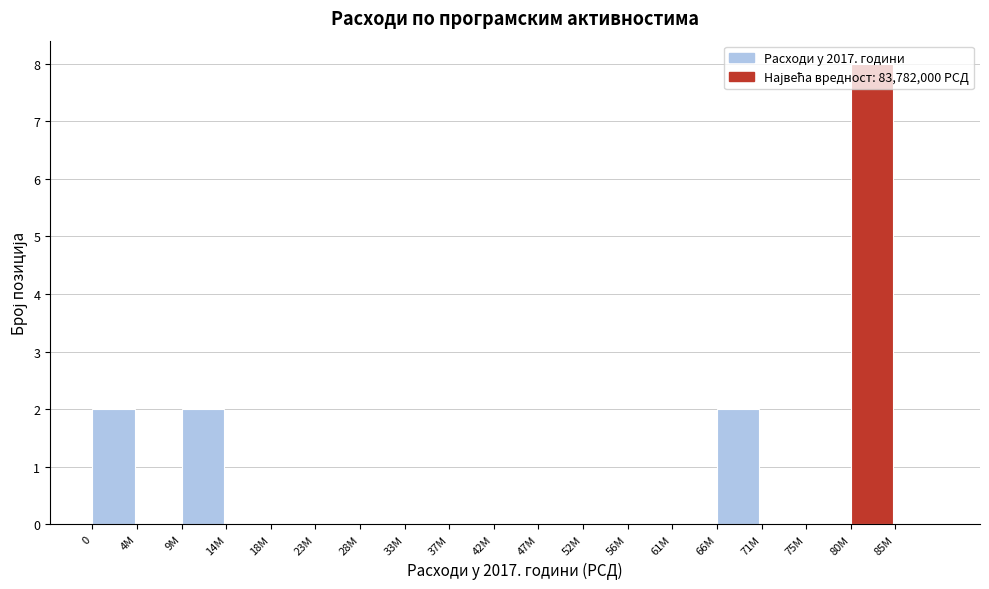

What is the sum of the values at 80M and 28M?

8